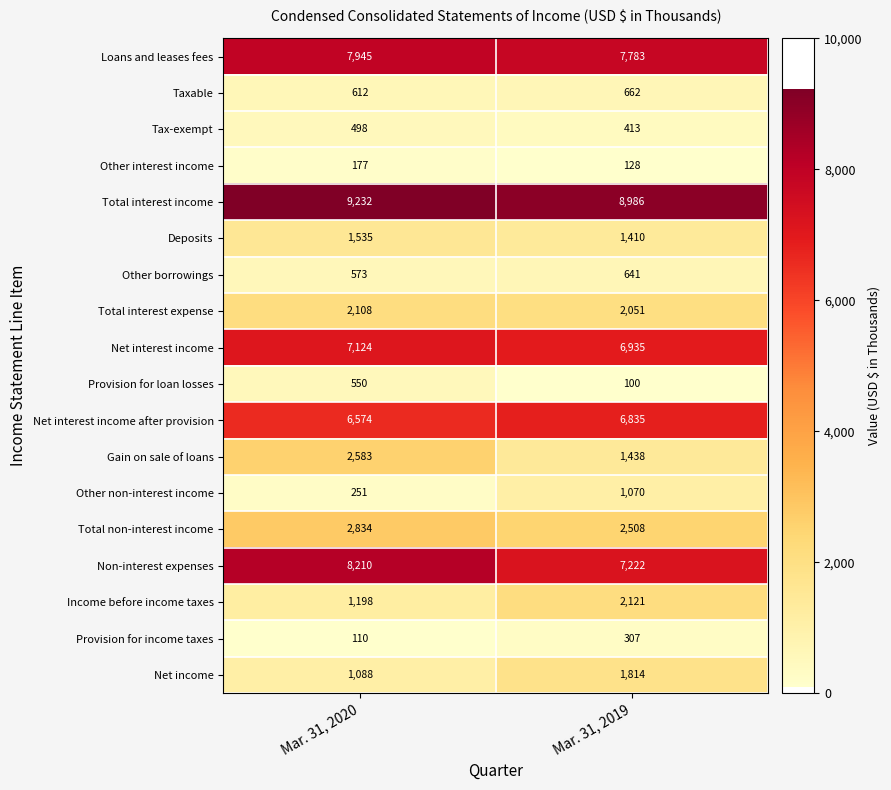

Count the number of categories in the chart.

2